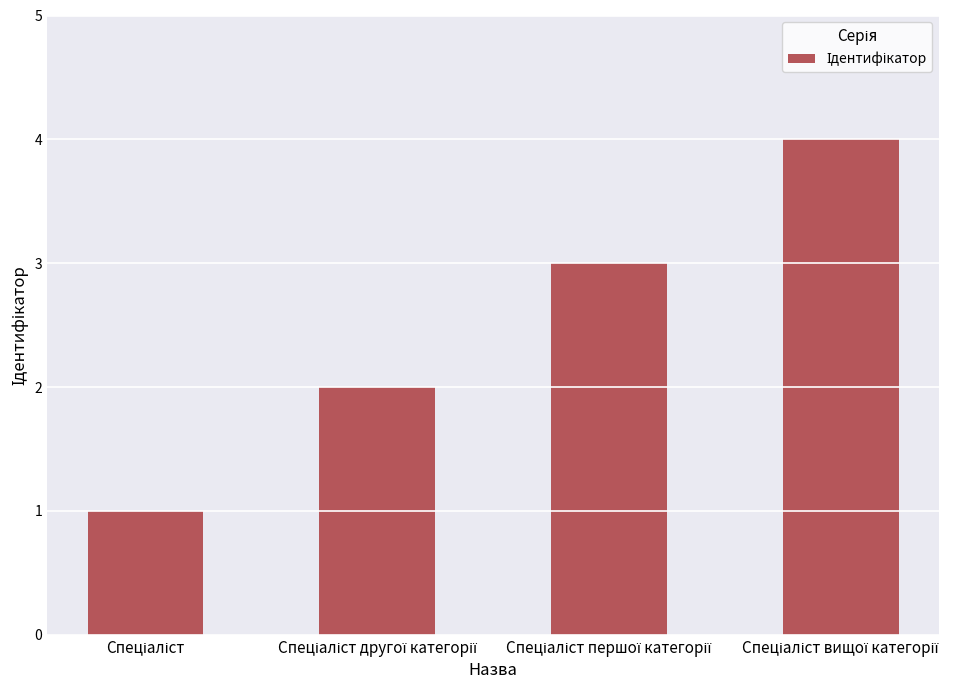

What is the difference between the maximum and minimum values?

3